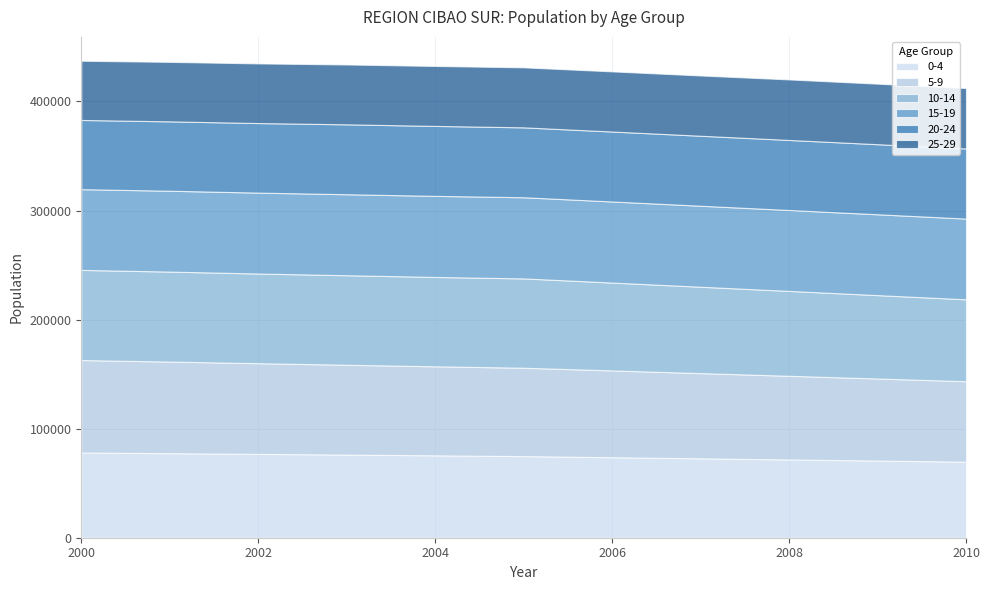

Reading left to right, transcribe all the data shown in this chart.

0-4: 78162	77507	76885	76221	75550	74841	73822	72803	71782	70757	69729
5-9: 84748	84011	83130	82384	81631	81016	79577	78132	76686	75231	73771
10-14: 82652	82508	82224	82074	81922	81909	80555	79194	77830	76459	75082
15-19: 74036	74117	74194	74272	74346	74421	74347	74271	74193	74112	74030
20-24: 63443	63635	63777	64090	64133	64088	64133	64175	64218	64257	64295
25-29: 54300	54516	54682	54880	54971	55016	55150	55255	55505	55503	55409